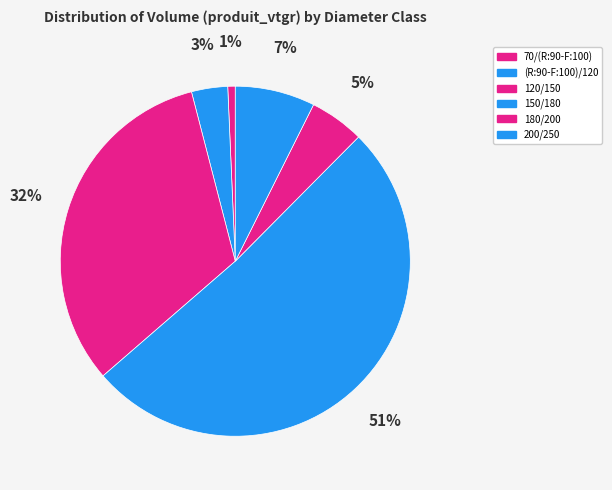

Is it true that 150/180 is 66% of the pie?

False